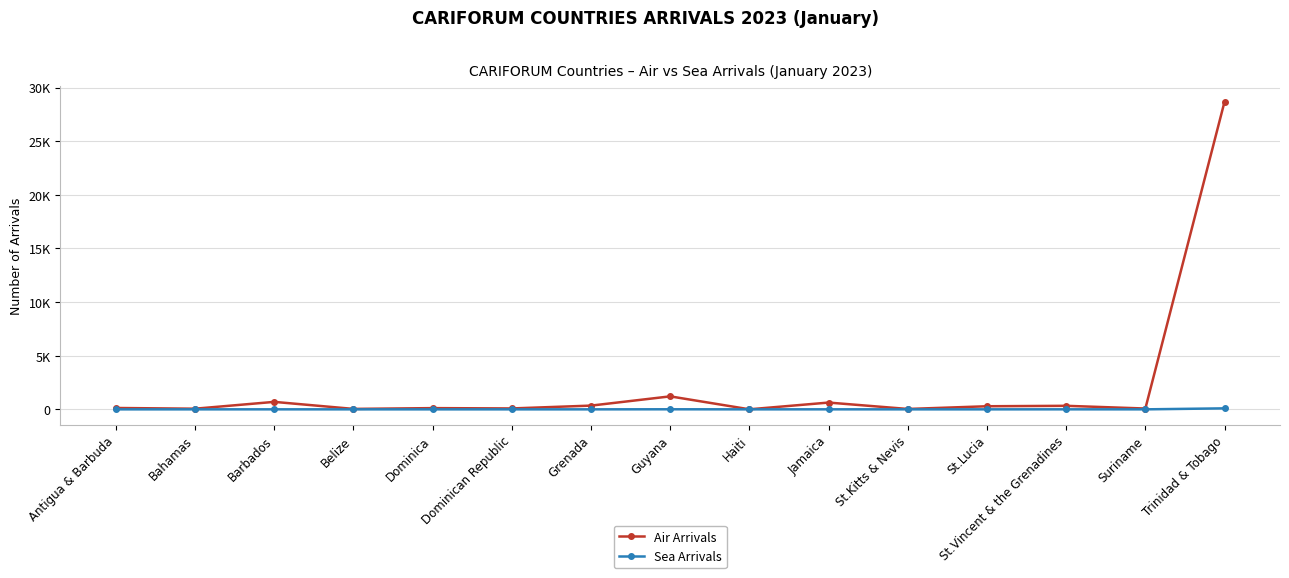

At which label does Air Arrivals reach its minimum?

Haiti